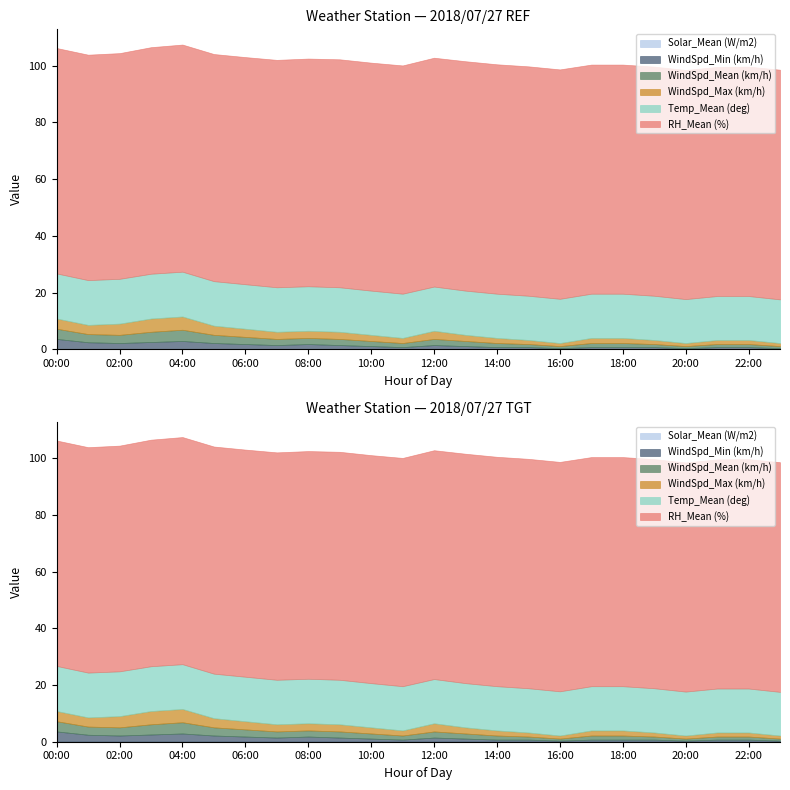

List the series in order of their peak value, highest first.

RH_Mean (%), Temp_Mean (deg), WindSpd_Max (km/h), WindSpd_Mean (km/h), WindSpd_Min (km/h), Solar_Mean (W/m2)